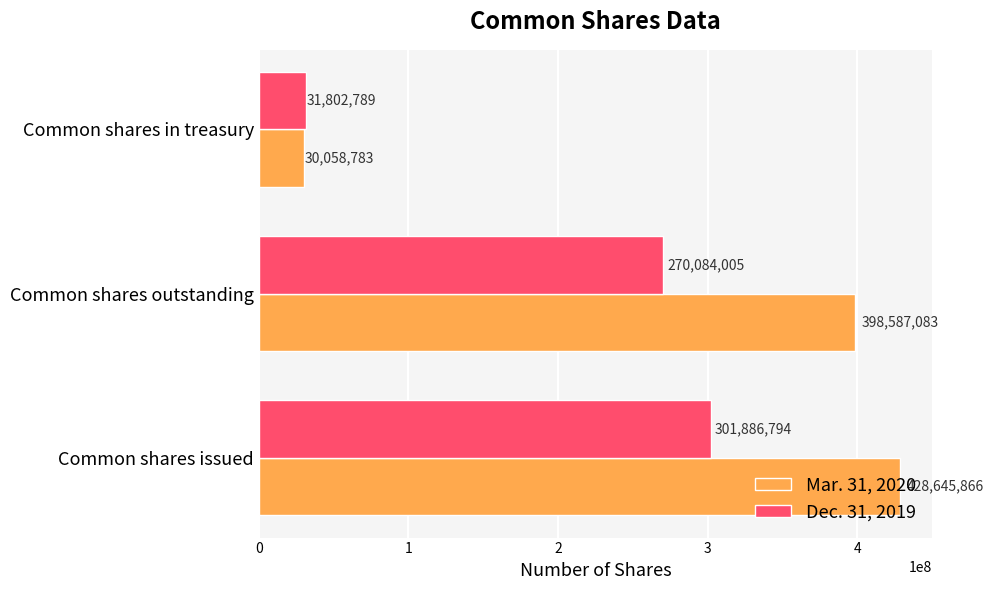

True or false: Mar. 31, 2020 has a value of 13385254 at Common shares in treasury.

False